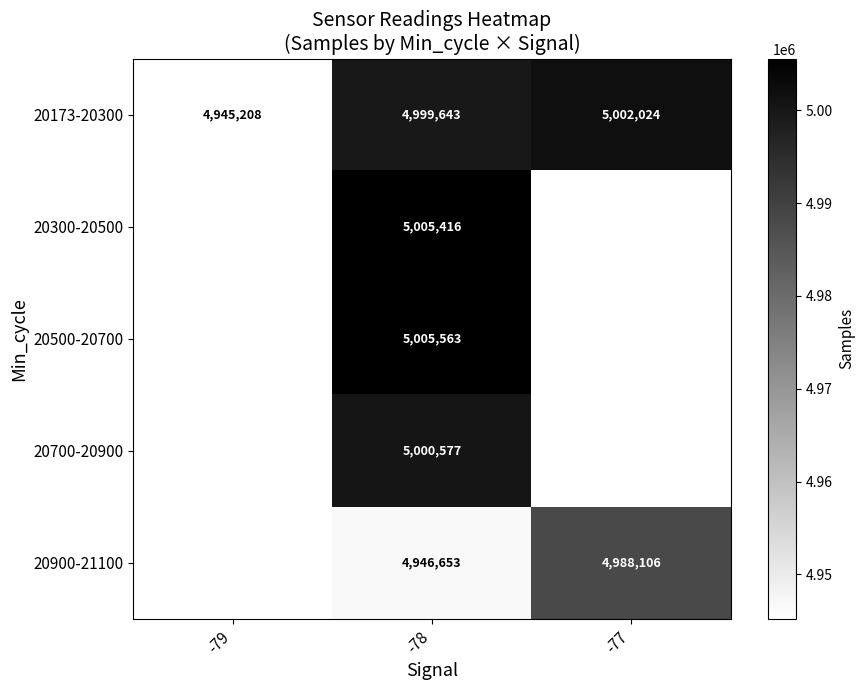

True or false: 20900-21100 has a value of 4988106 at -77.

True